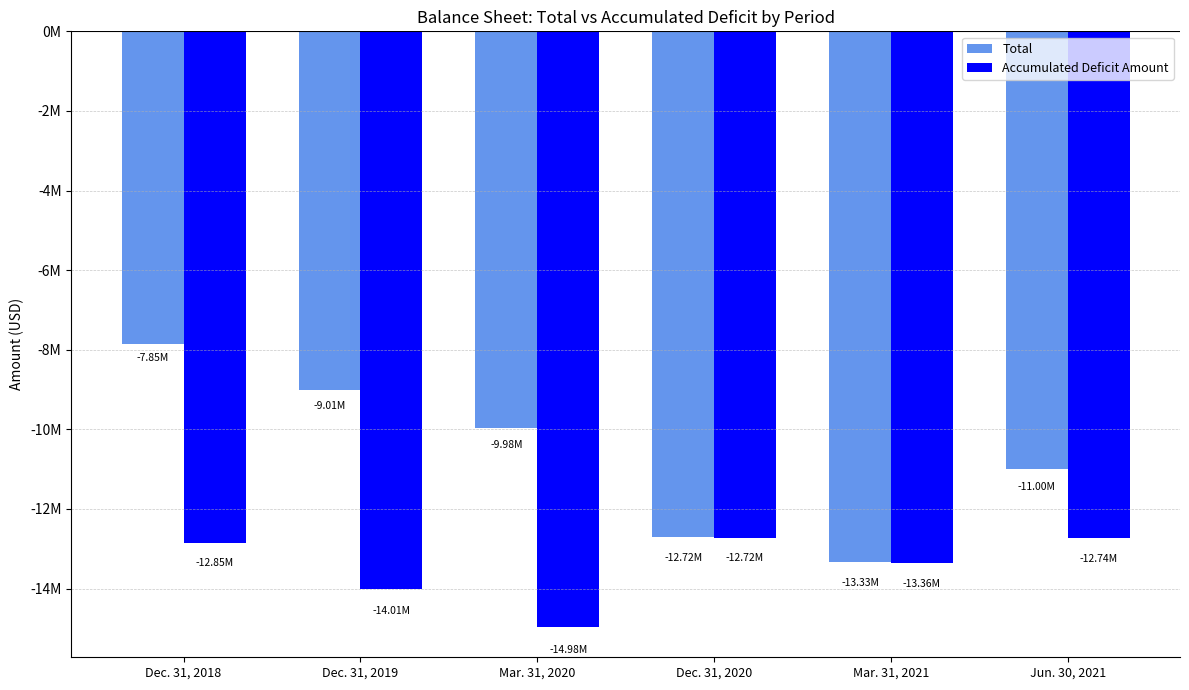

What is the label of the 4th bar from the right?

Mar. 31, 2020